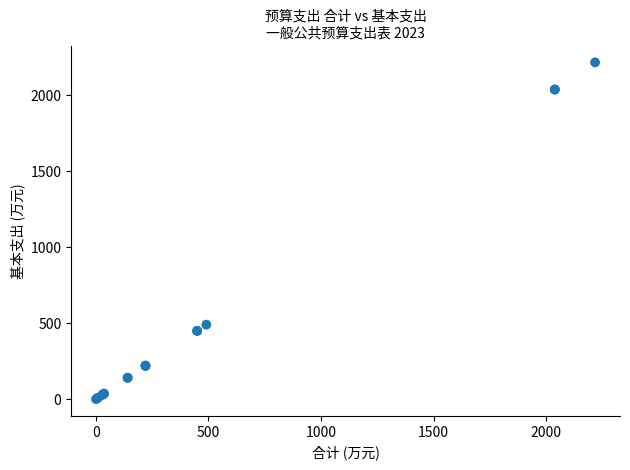

What Y value in the scatter plot is closest to 1109?

491.3